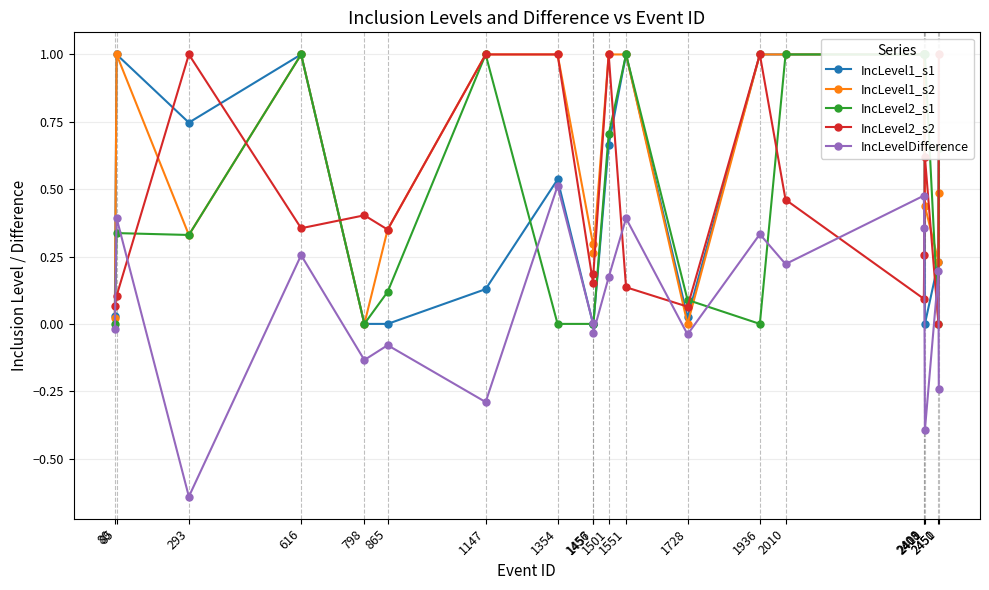

The IncLevel2_s1 series shows 0.4 at 1457. True or false?

False